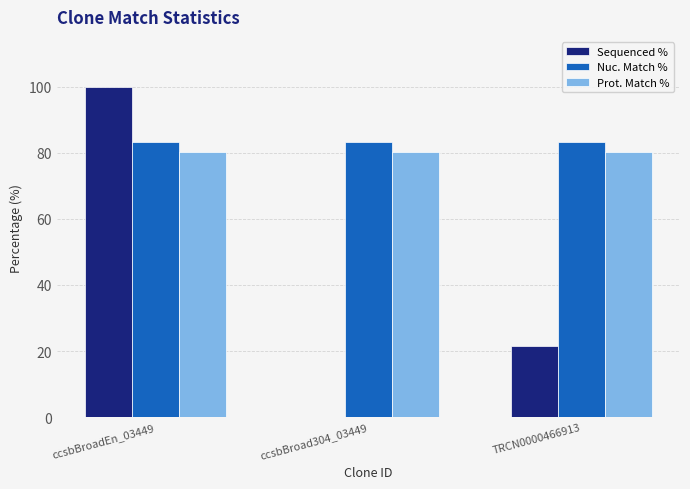

What is the greatest value displayed?

100.0